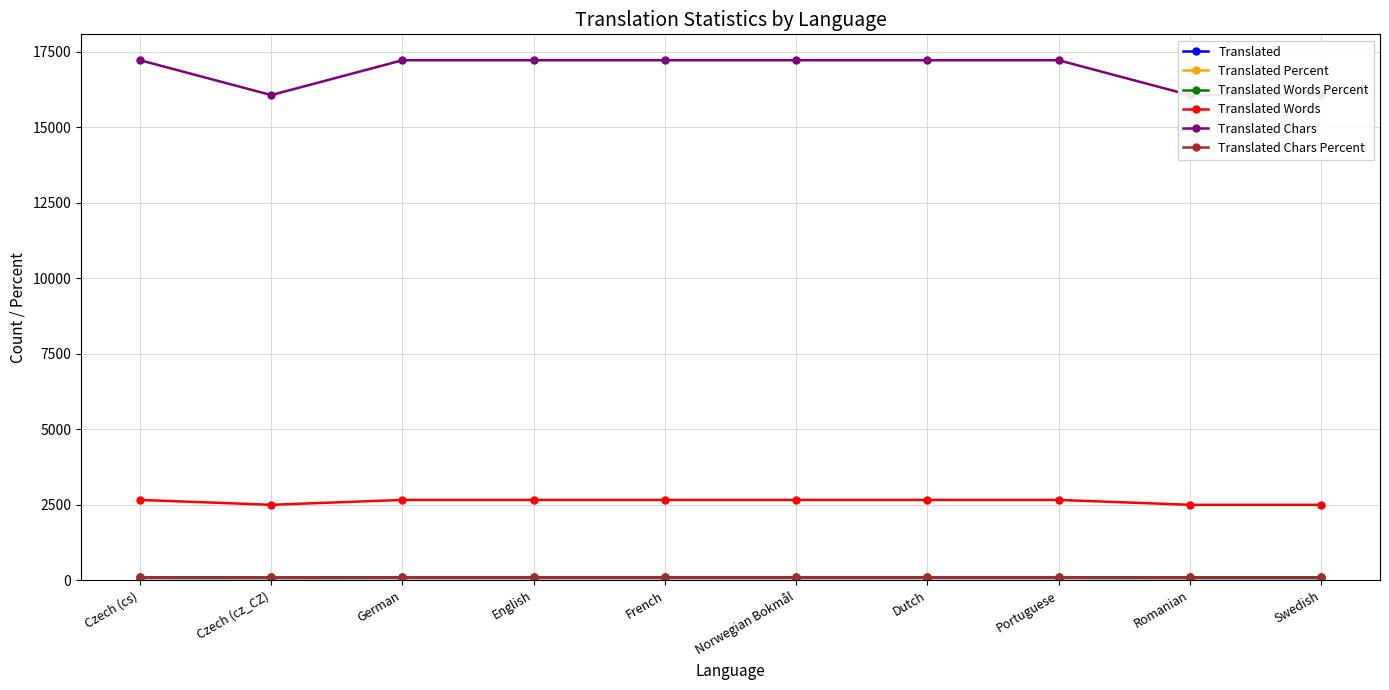

Is the value of Translated Words at Dutch greater than the value of Translated Percent at Norwegian Bokmål?

Yes